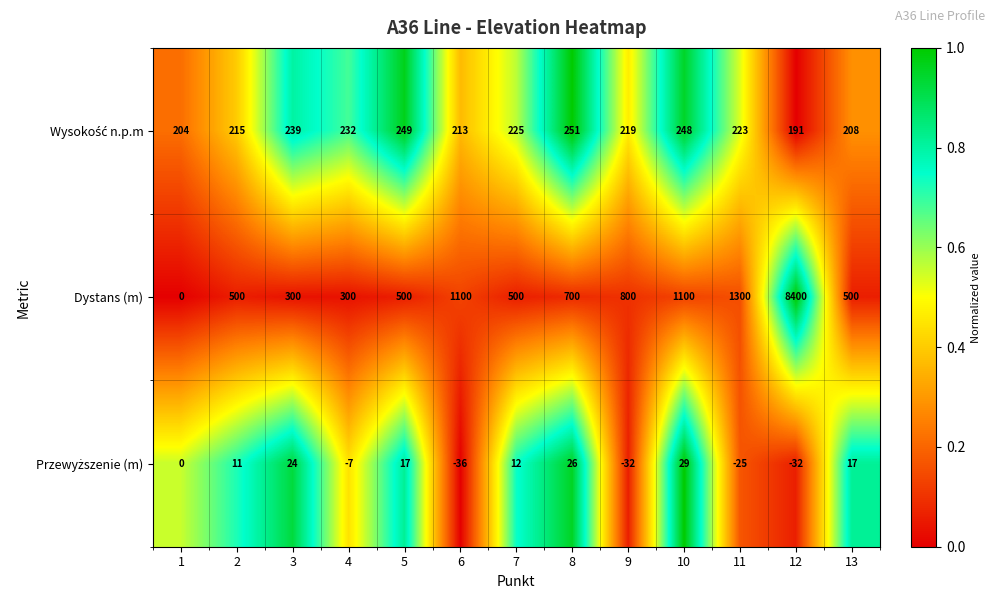

Which series changed the most between 1 and 2?

Dystans (m)